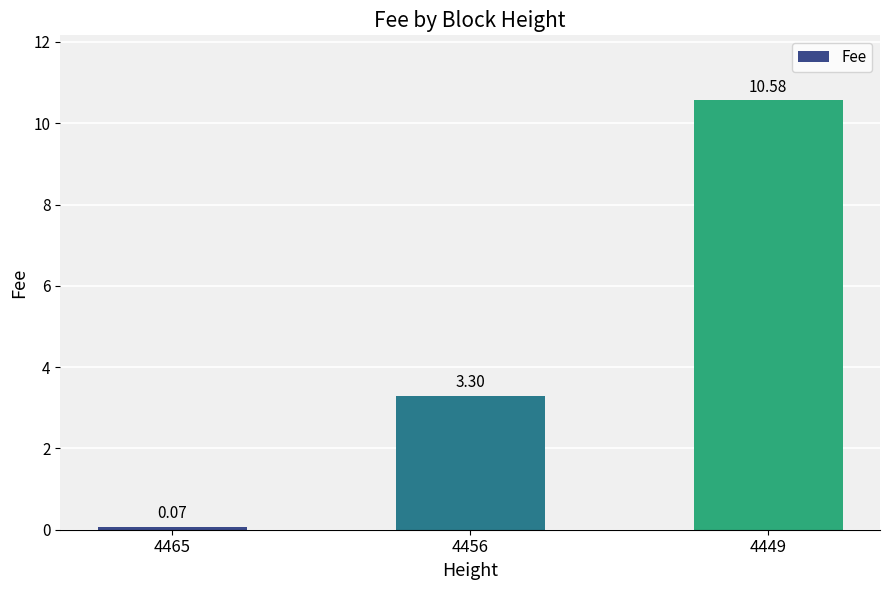

Which has a higher value, 4456 or 4449?

4449